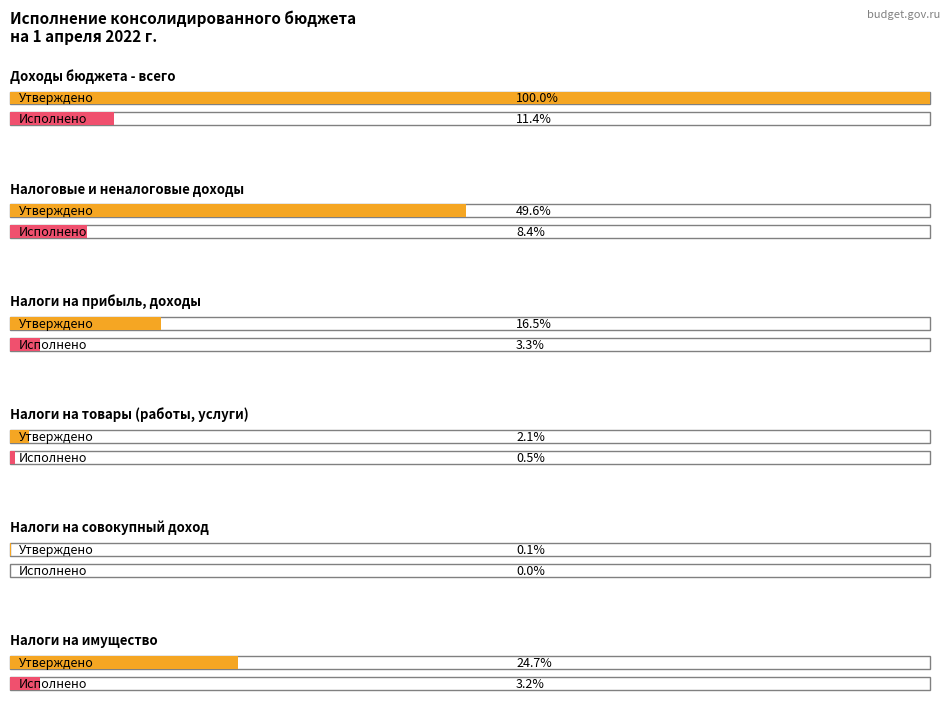

Reading left to right, transcribe all the data shown in this chart.

Утверждено: 327742151.5	162443827.0	53928000.0	6720400.0	477000.0	81086000.0
Исполнено: 37206562.3	27416436.8	10851552.1	1733186.9	150337.8	10640082.7